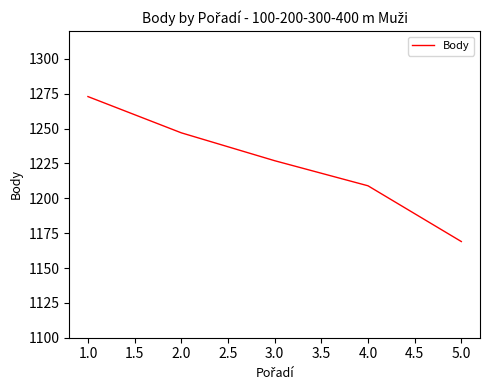

True or false: the data shows 1169 at 5.0.

True